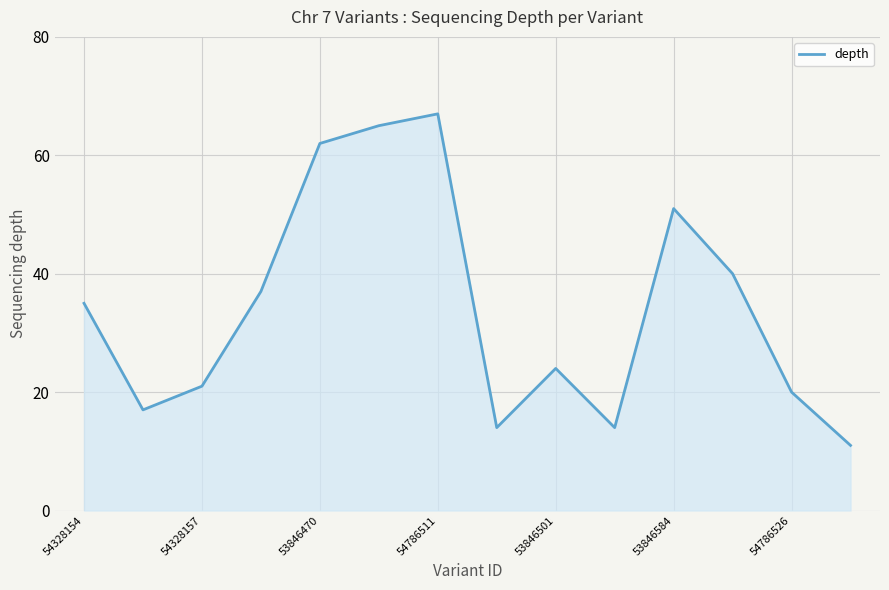

What is the smallest value displayed?

11